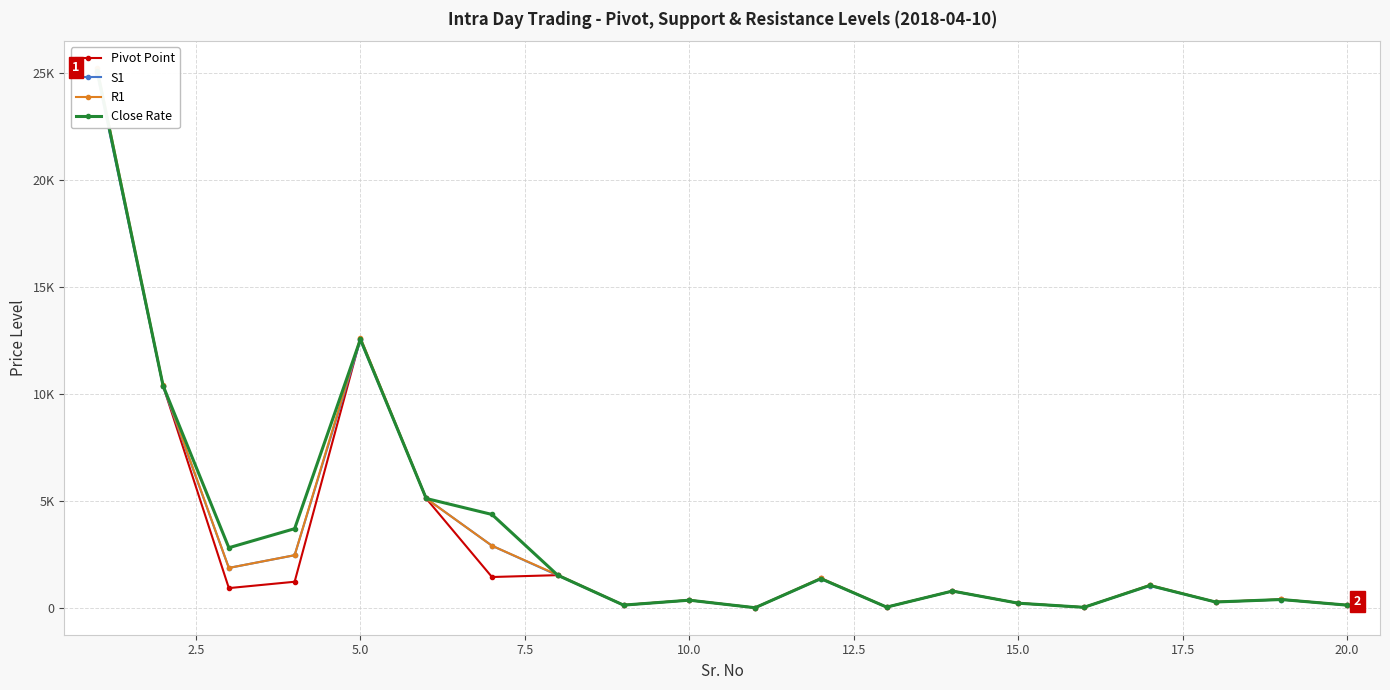

How many values in the Close Rate series exceed 1065?

10